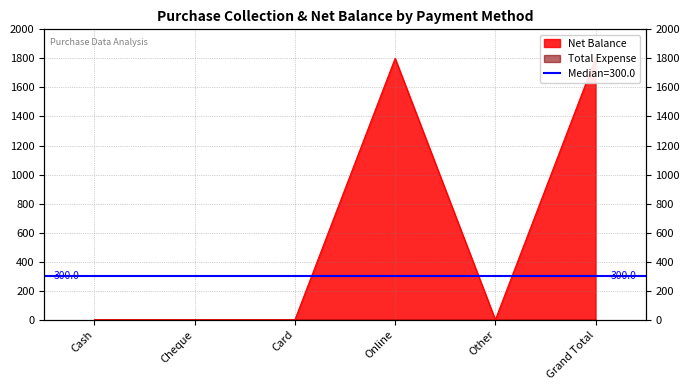

Is it true that the value at Online is 1800?

True